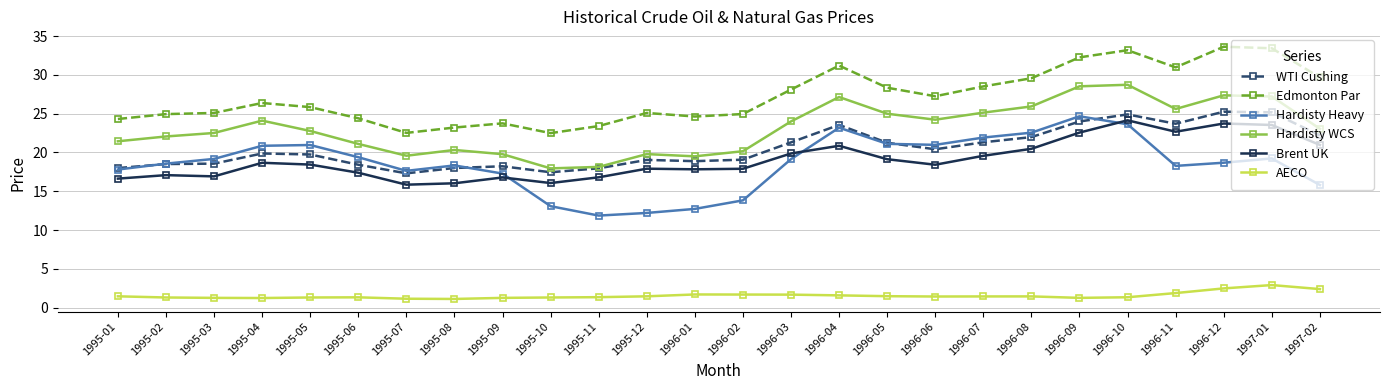

How many lines are shown in the chart?

6